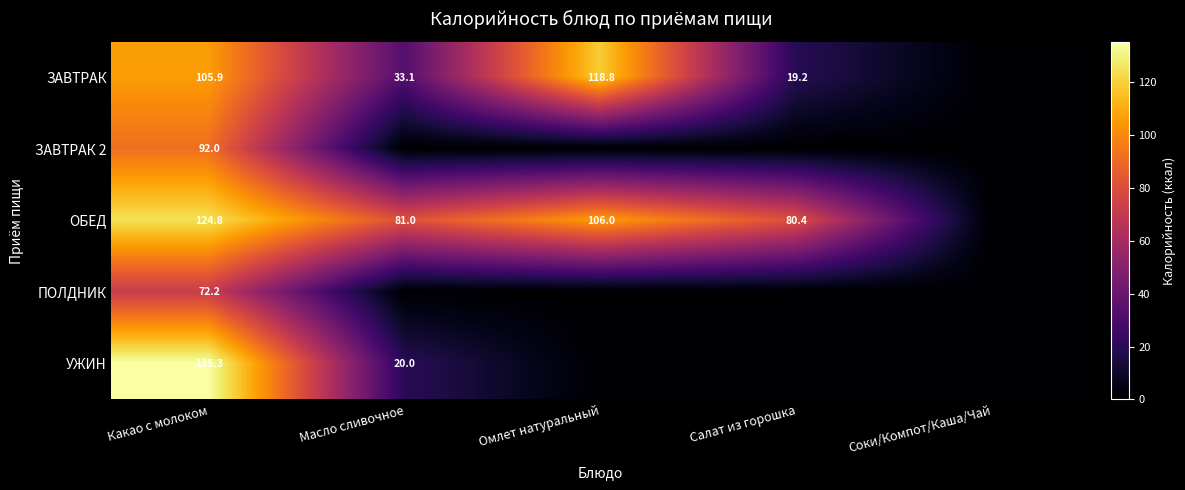

Which label corresponds to the smallest value in the chart?

Соки/Компот/Каша/Чай